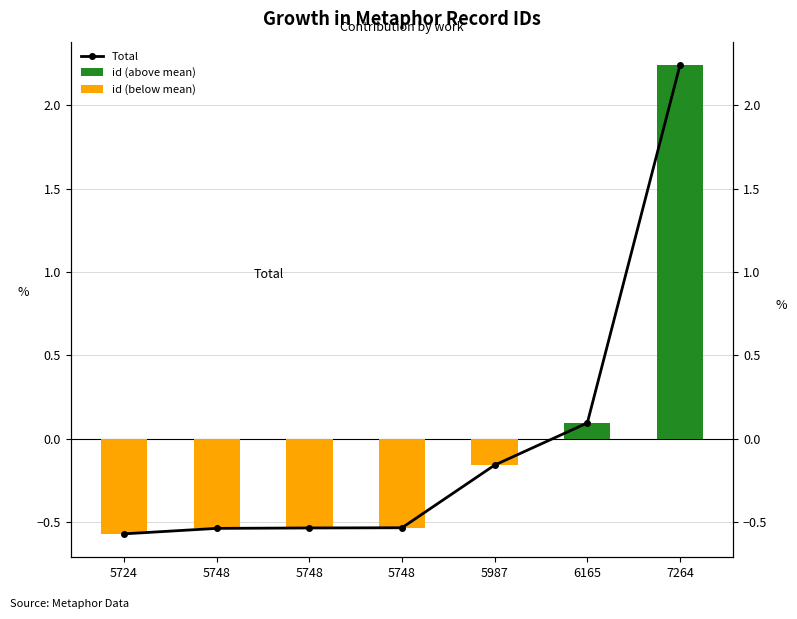

Where is Total nearest to the value 0?

6165